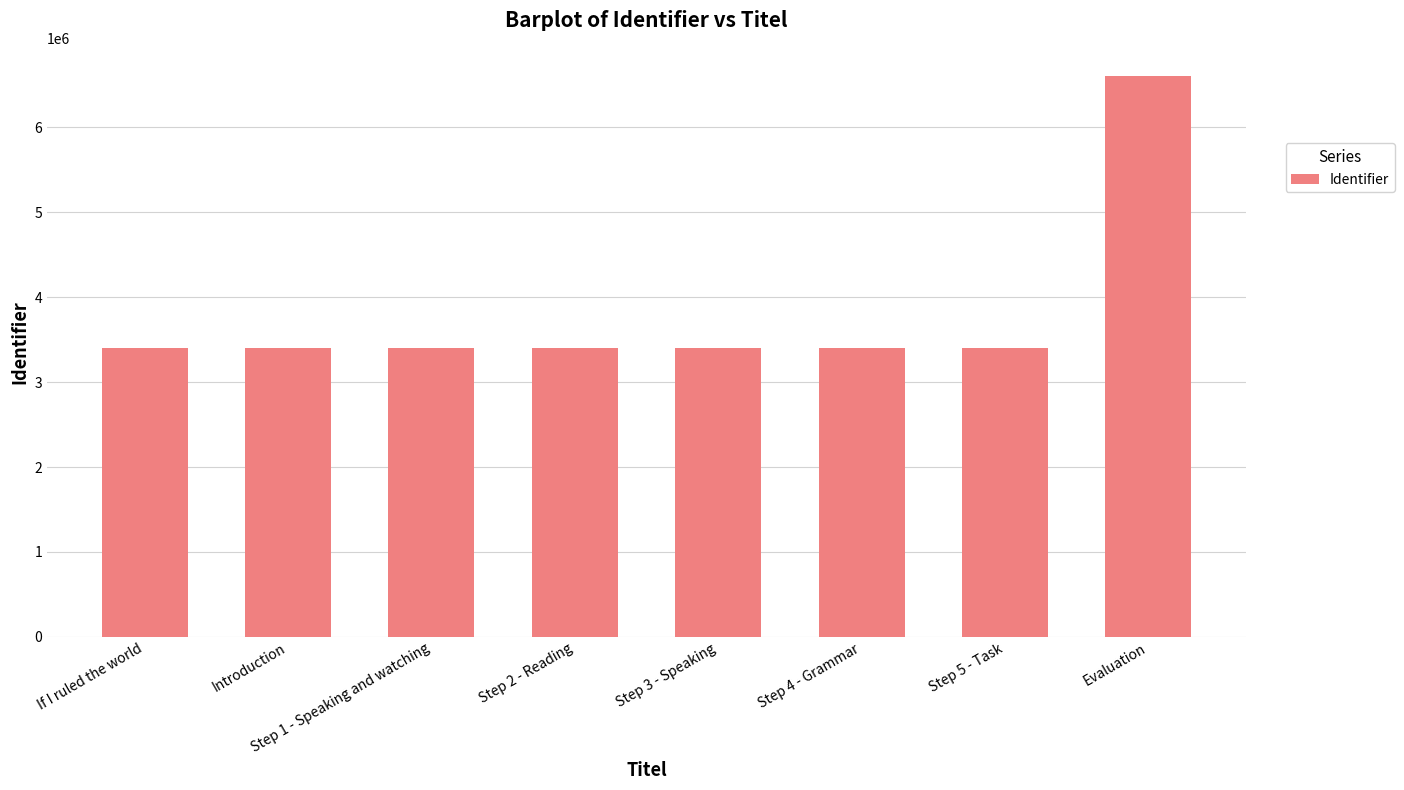

What is the greatest value displayed?

6606302